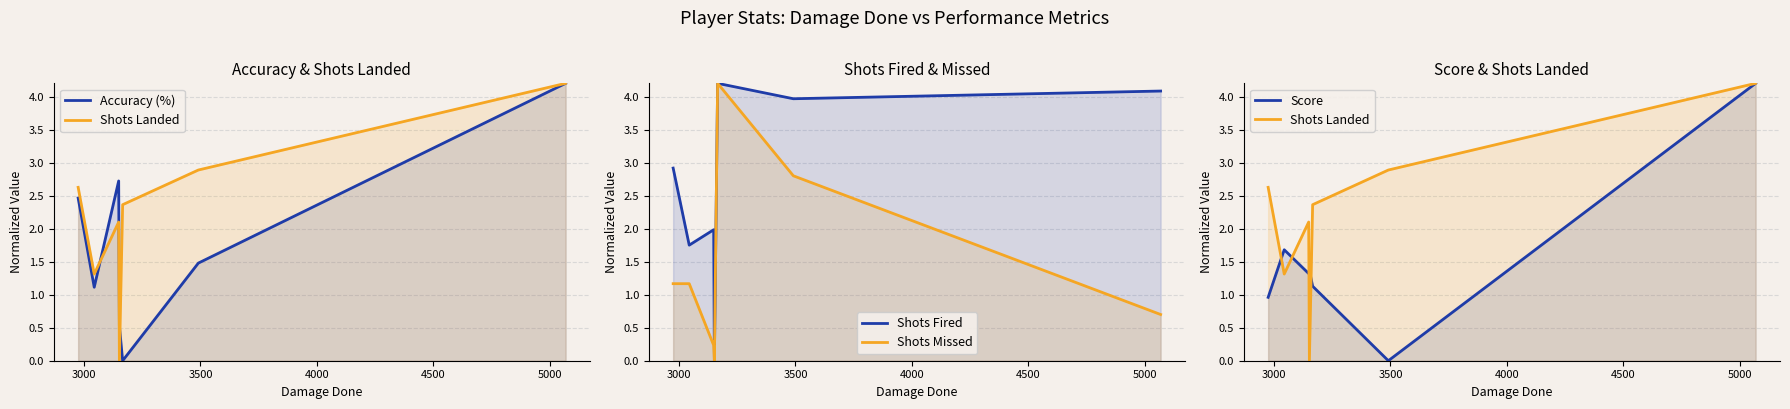

What is the sum of all Score values?

10.7